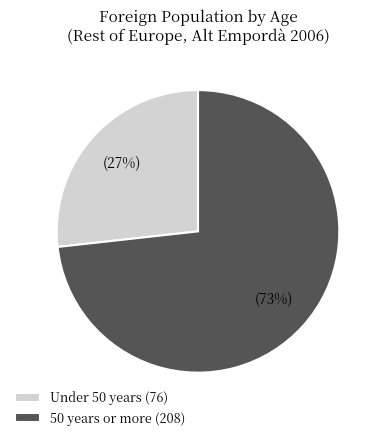

What percentage is the Under 50 years (76) slice, to the nearest percent?

27%